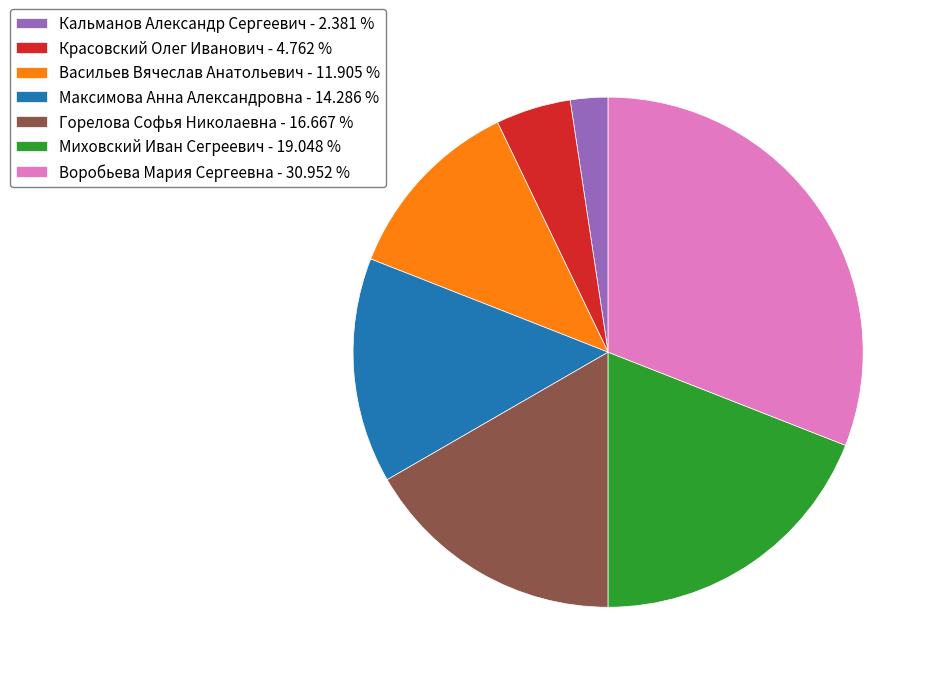

What is the largest slice in the pie chart?

Воробьева Мария Сергеевна